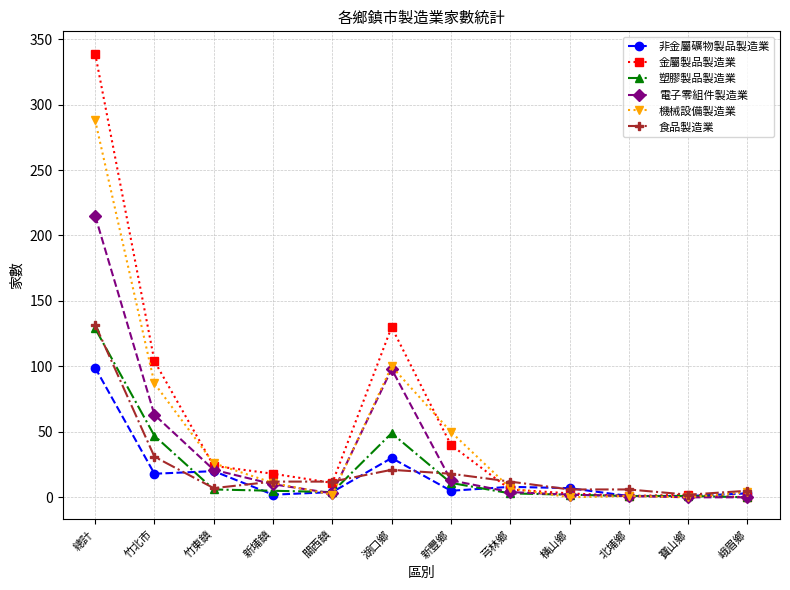

Which category has the lowest value in the 食品製造業 series?

寶山鄉